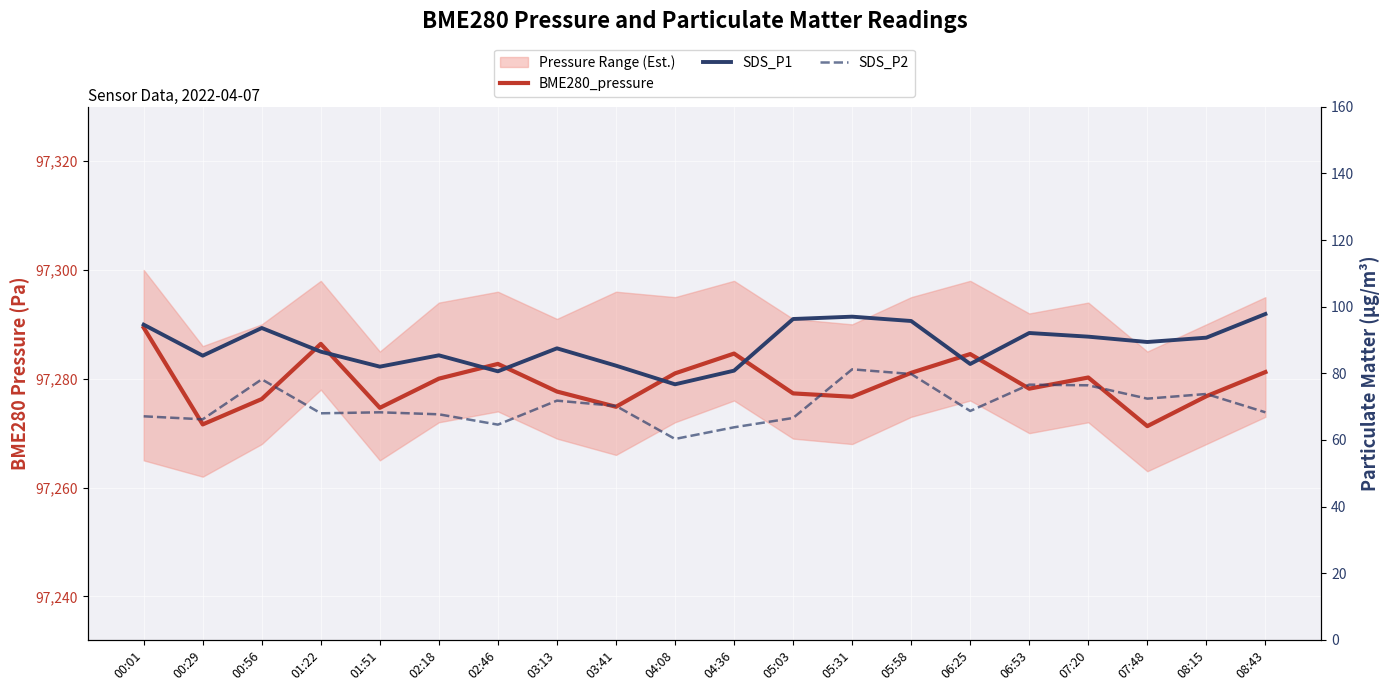

What is the total value across all series at 06:53?

97446.9